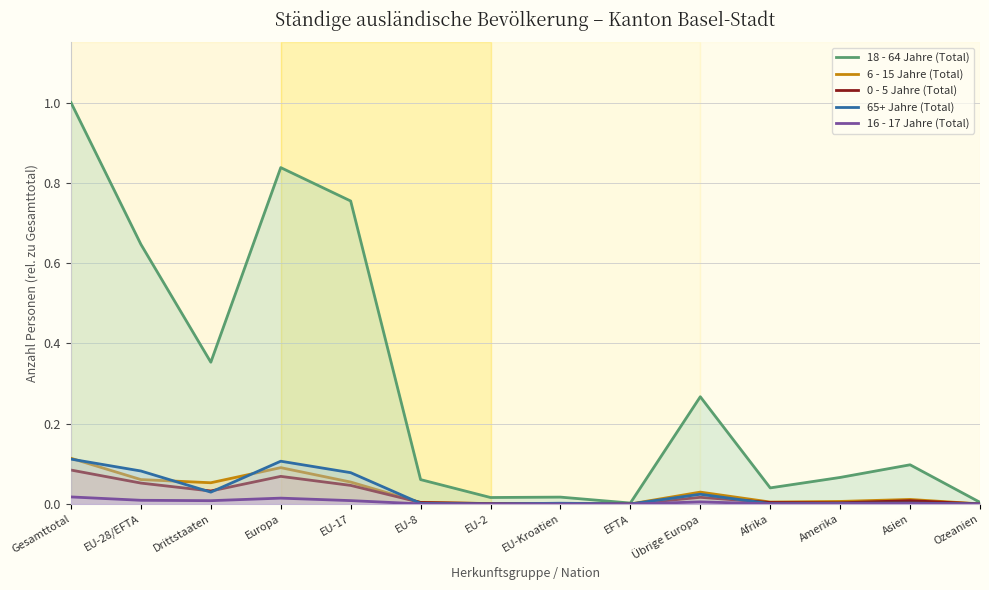

At which category does the chart reach its peak across all series?

Gesamttotal